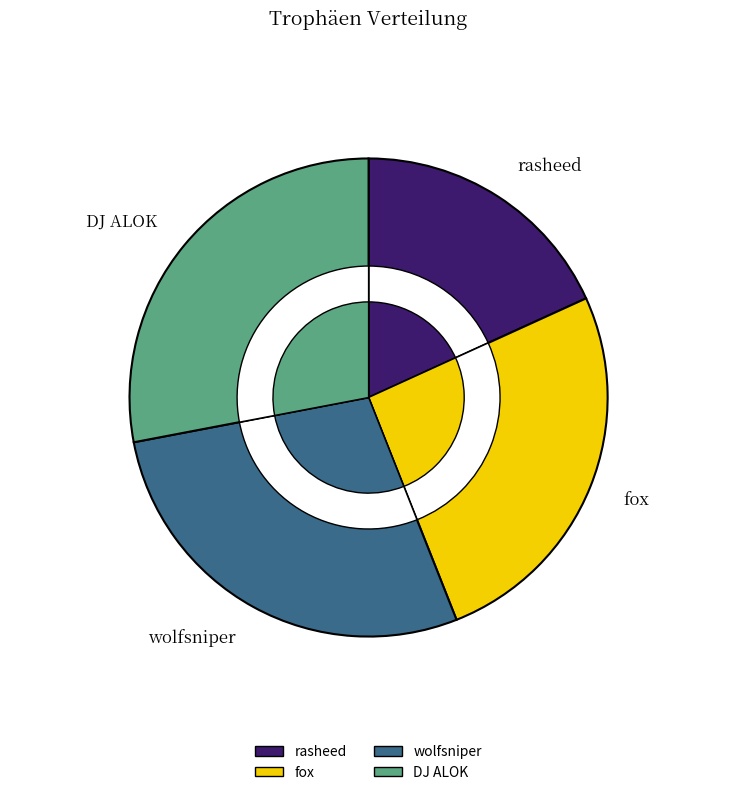

Is the sum of DJ ALOK and fox greater than half?

Yes